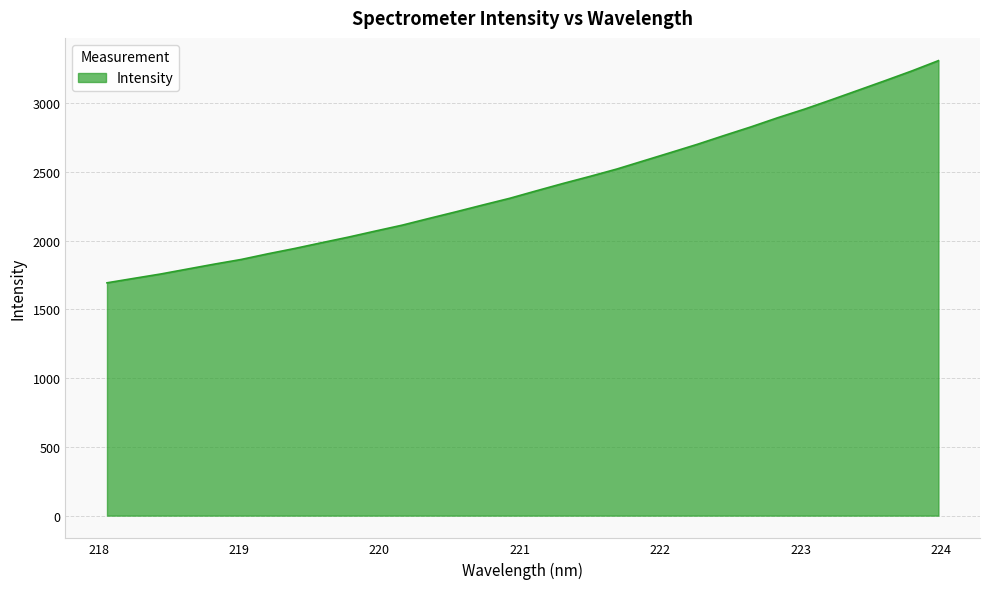

What is the difference between the maximum and minimum values?

1616.8